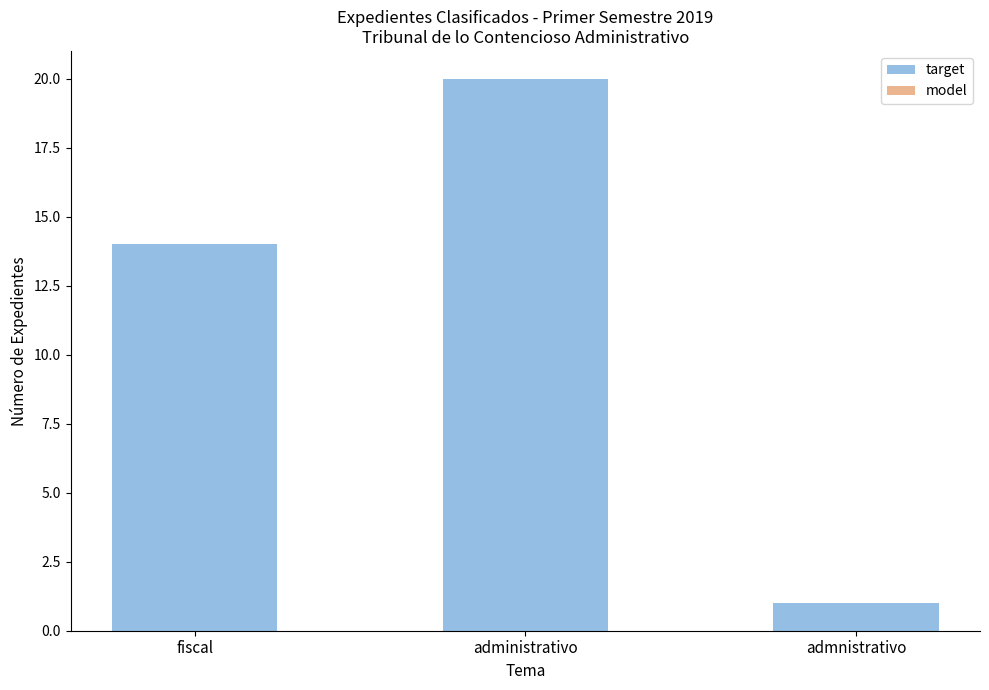

What is the label of the 2nd bar from the left?

administrativo